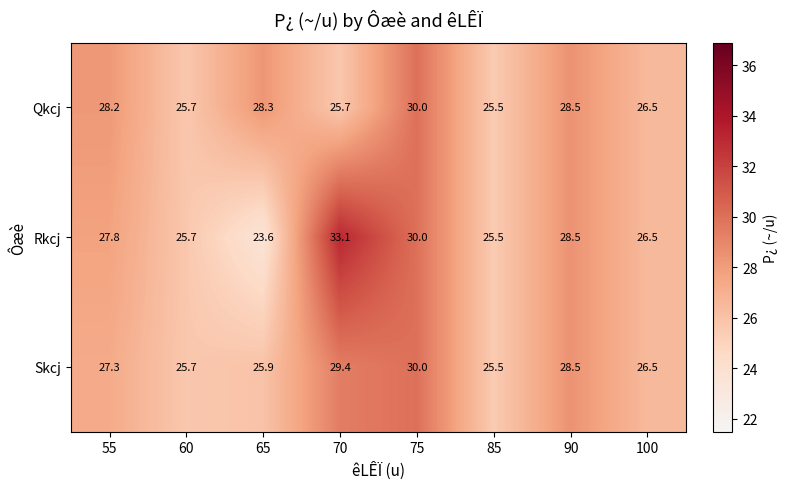

Which series changed the most between 70 and 85?

Rkcj